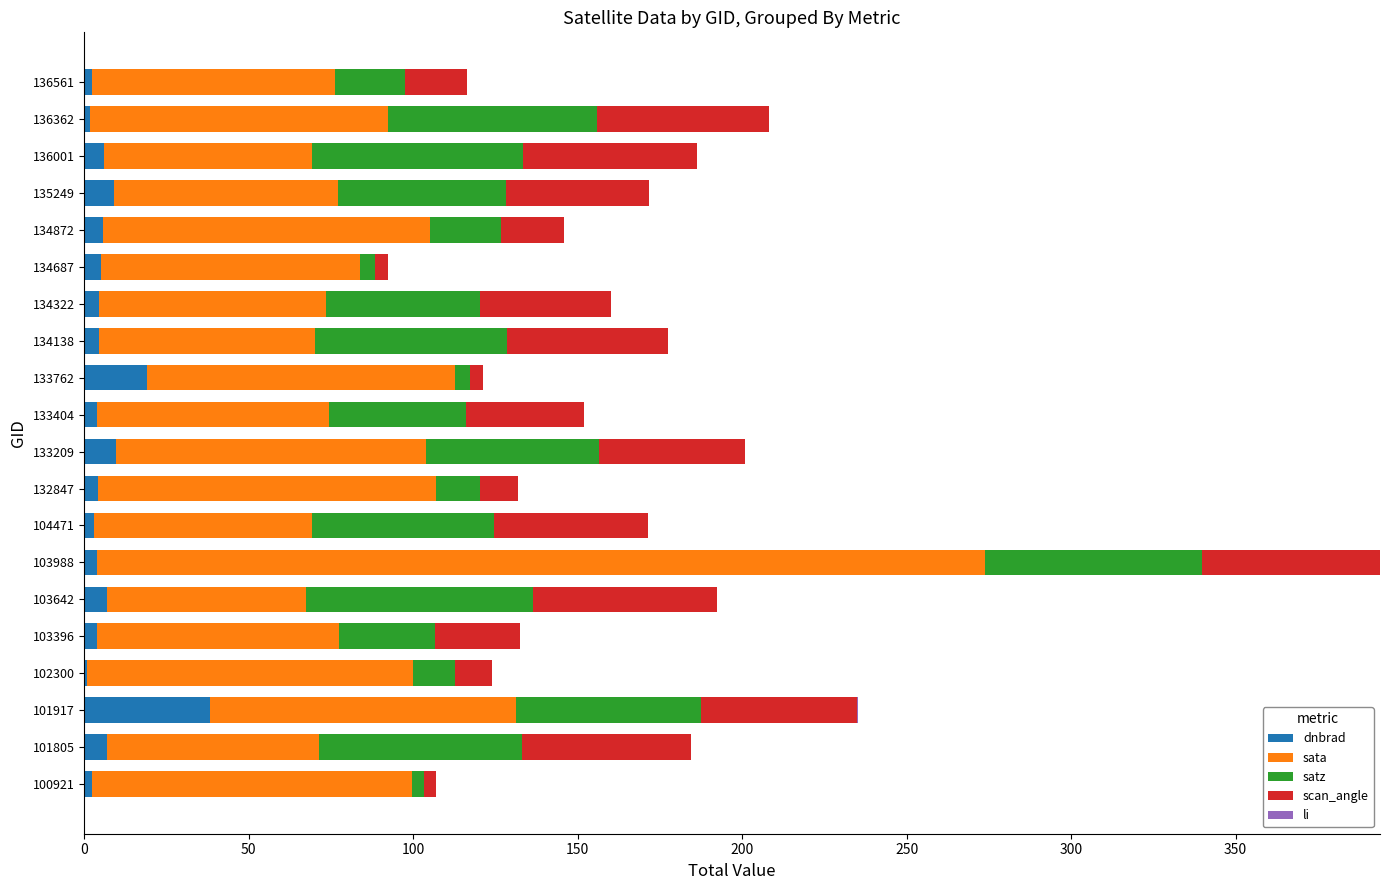

What is the highest value of the dnbrad series?

38.1